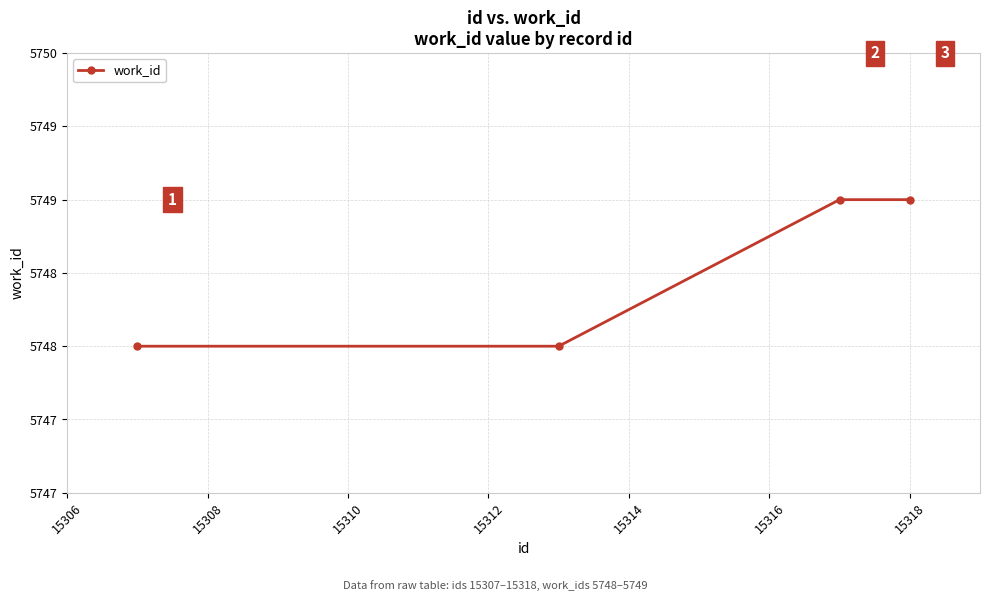

Does the chart have visible grid lines?

Yes